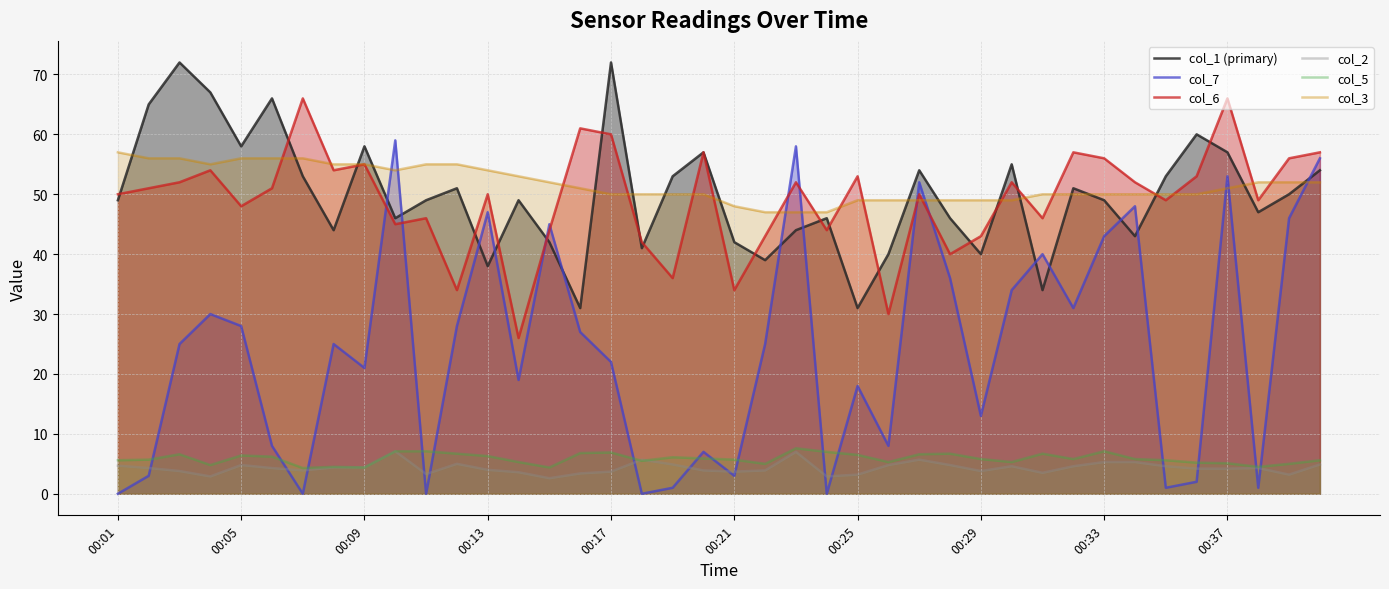

Which series has the largest range (max minus min)?

col_7